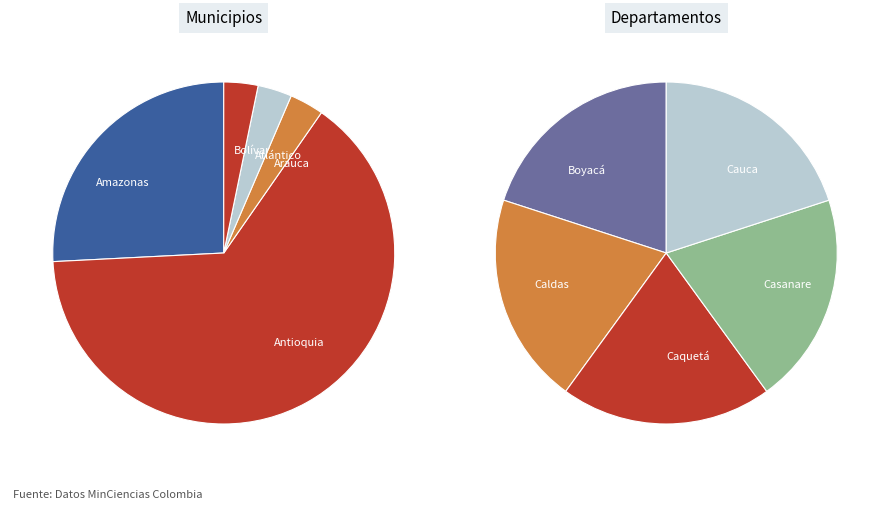

True or false: Antioquia accounts for 47% of the total.

False